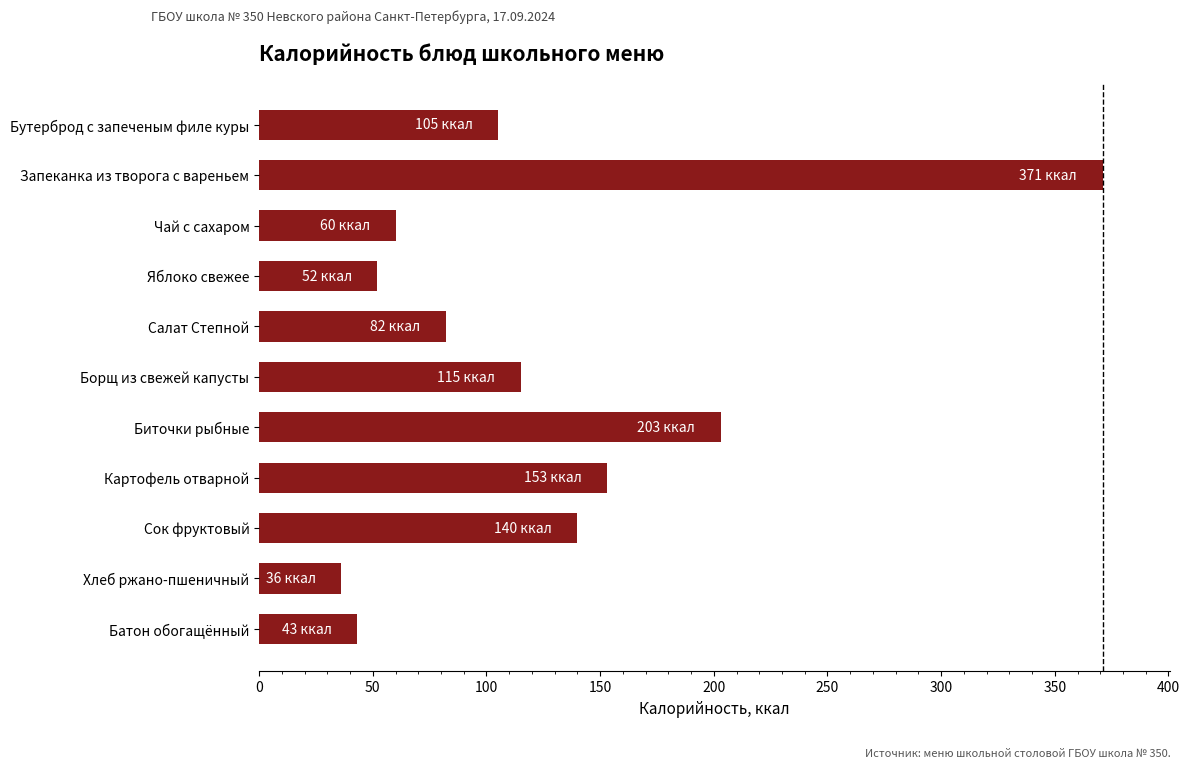

Does the chart contain any negative values?

No